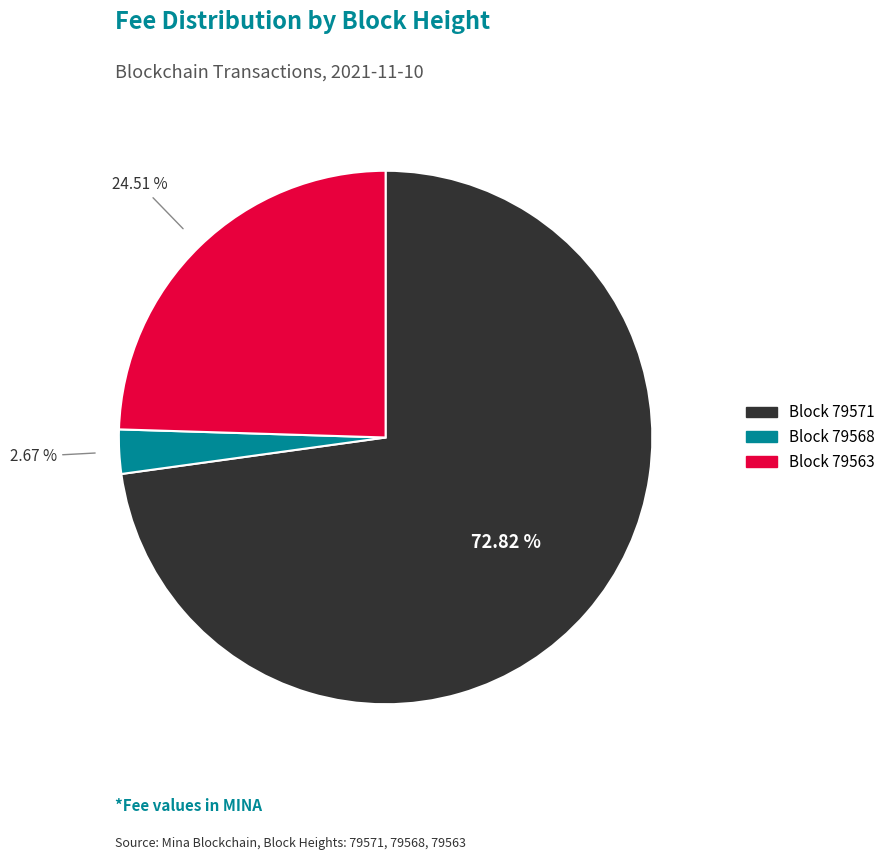

Which slice is the largest?

Block 79571